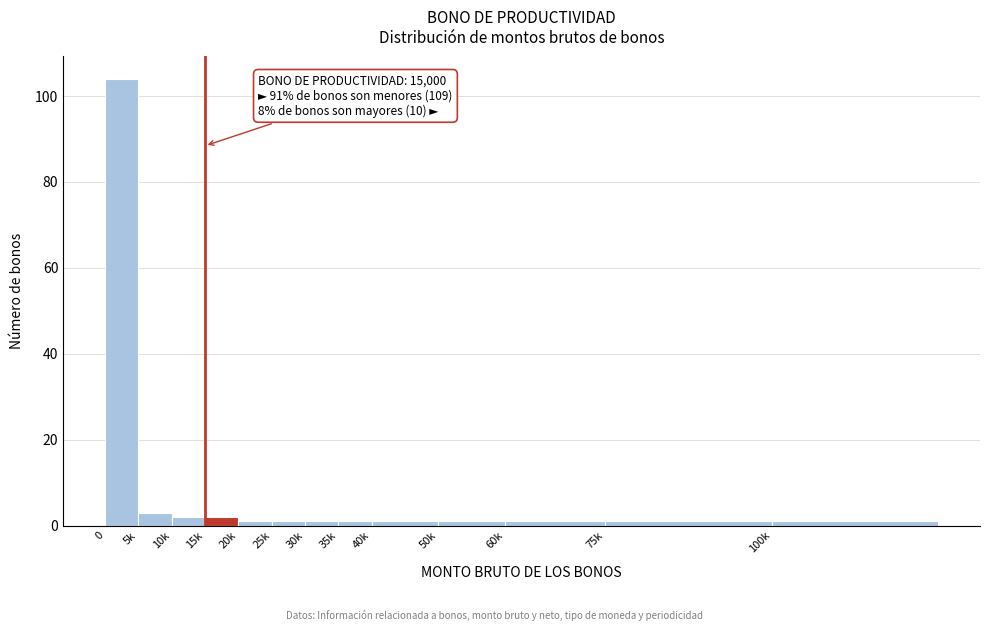

Reading left to right, extract all data points from this chart.

104	3	2	2	1	1	1	1	1	1	1	1	1